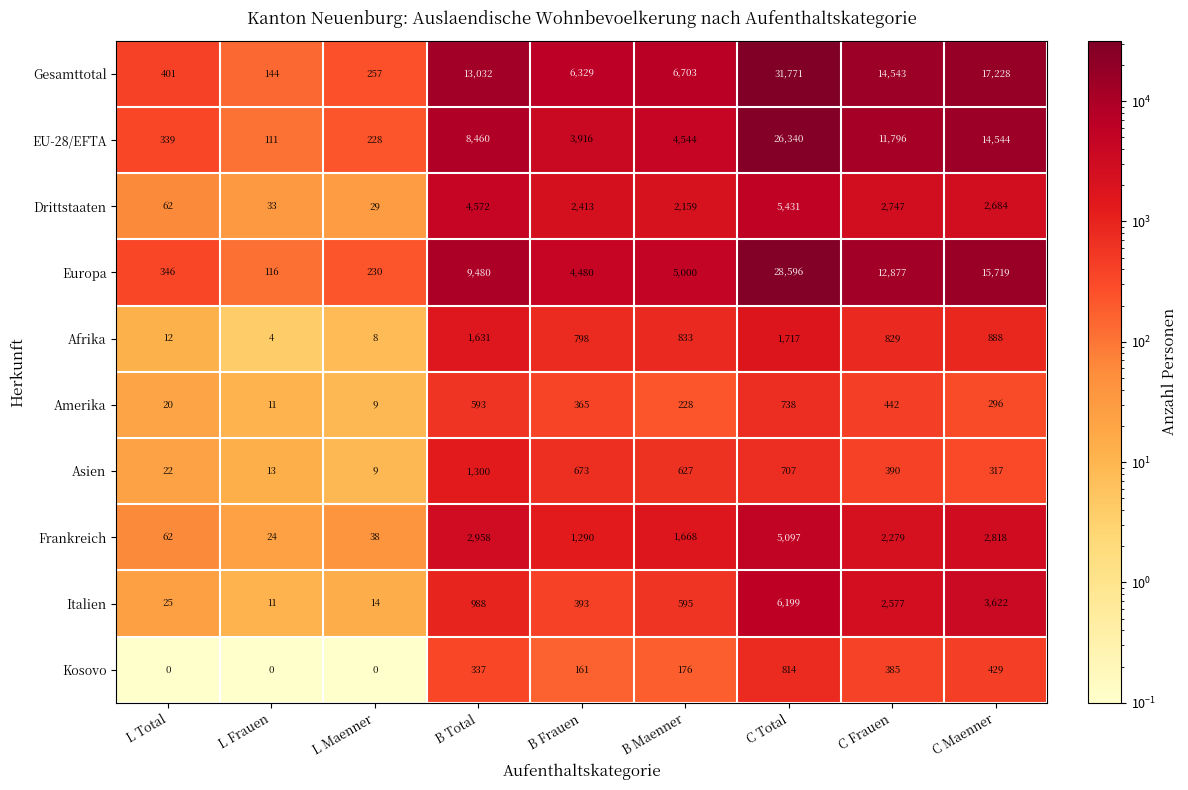

What is the difference between the maximum and minimum values in the Kosovo series?

814